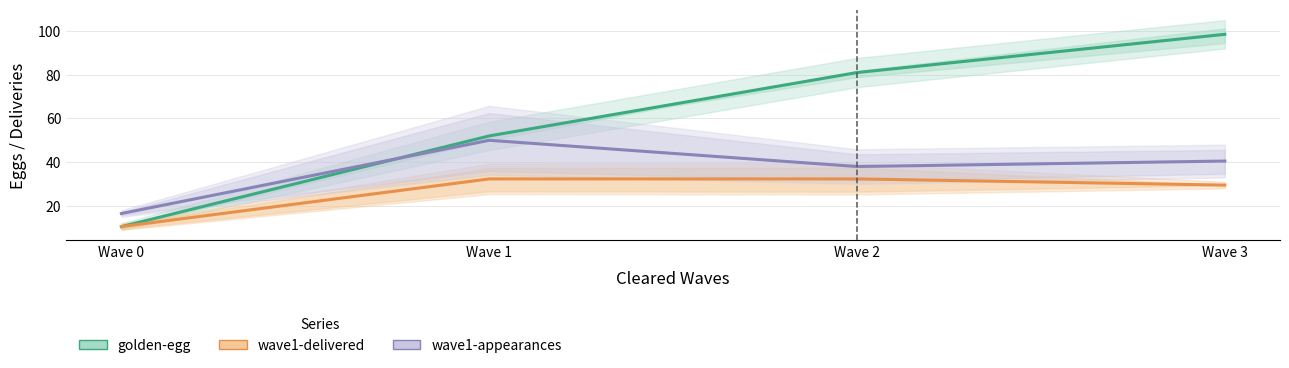

Reading right to left, transcribe all the data shown in this chart.

golden-egg: 98.5	81.0	52.0	10.5
wave1-delivered: 29.5	32.3	32.3	10.5
wave1-appearances: 40.5	38.0	50.0	16.5